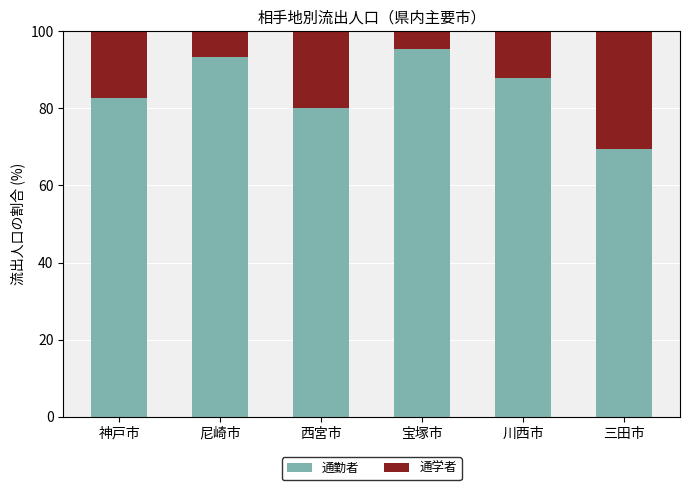

What is the sum of the 通勤者 values at 神戸市 and 尼崎市?

176.0